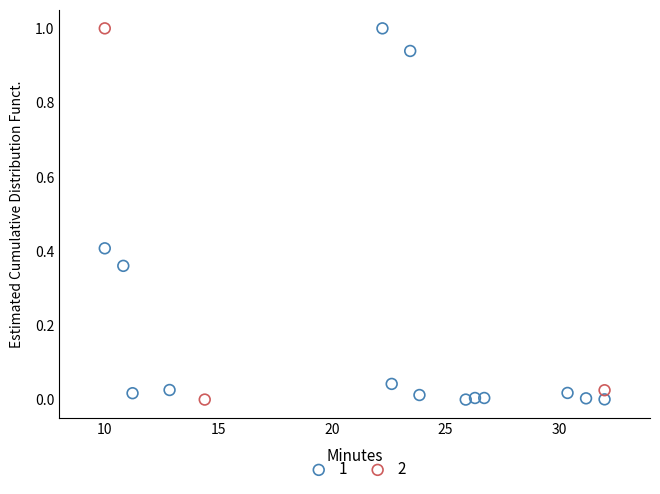

What are all the series names shown in the legend?

1, 2